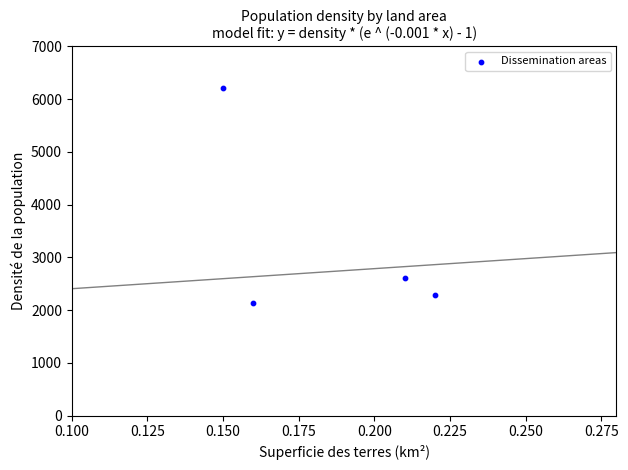

What is the average Y value?

3311.9